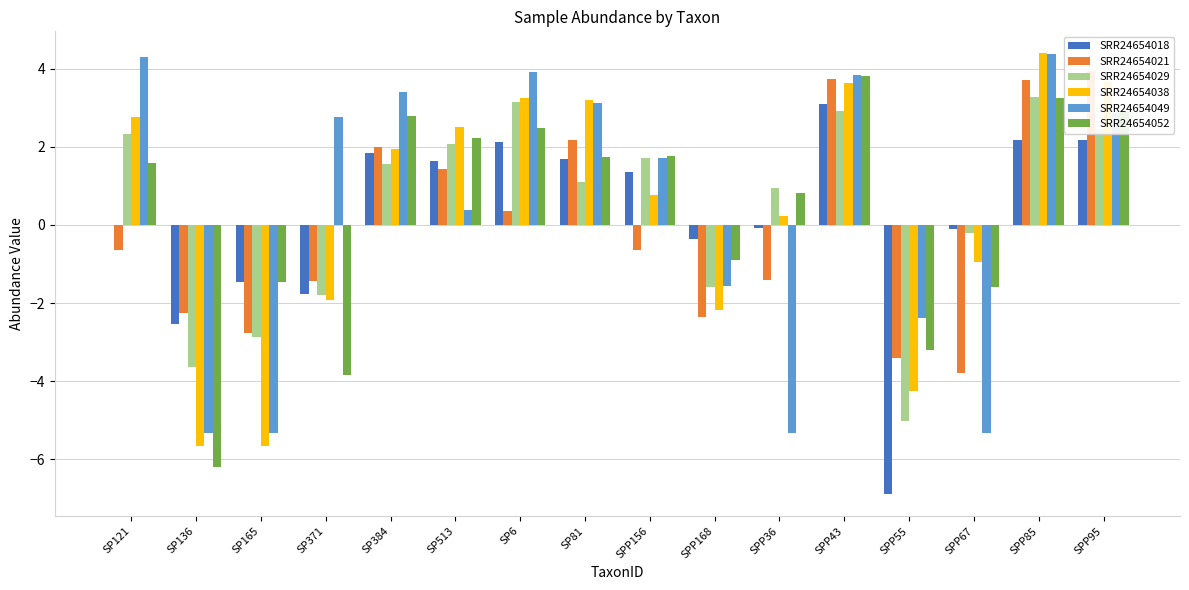

How many bars are there in total?

96